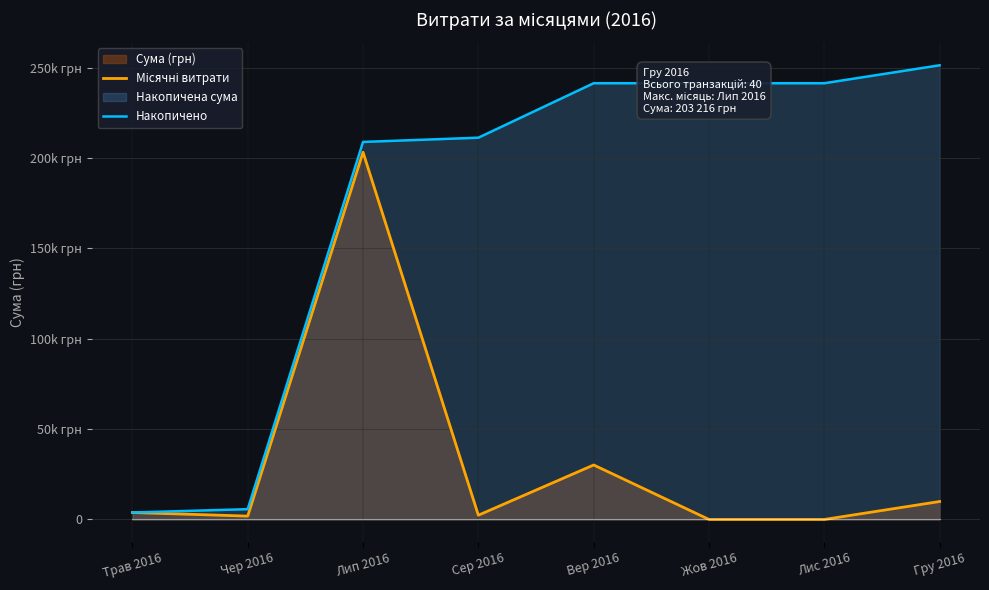

What is the spread (max minus min) of values at Лип 2016?

5691.1